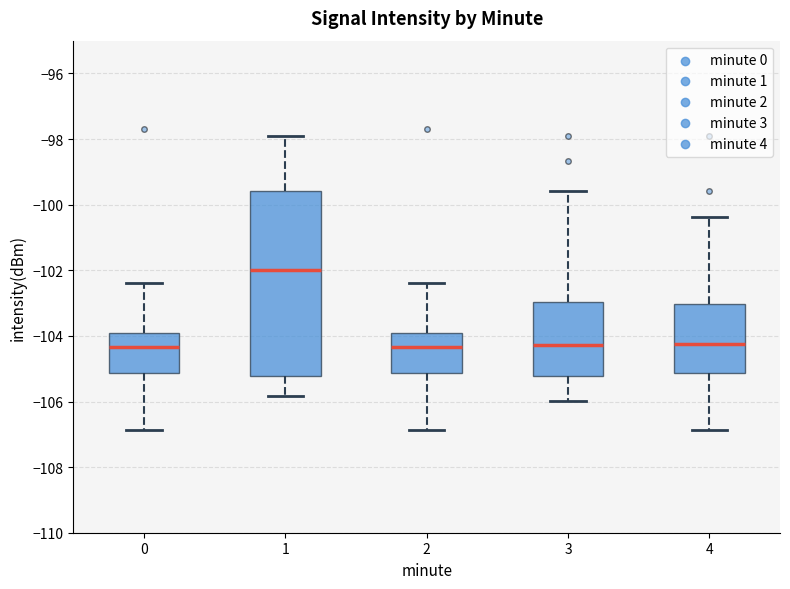

Which box is the tallest, from its lower edge to its upper edge?

1